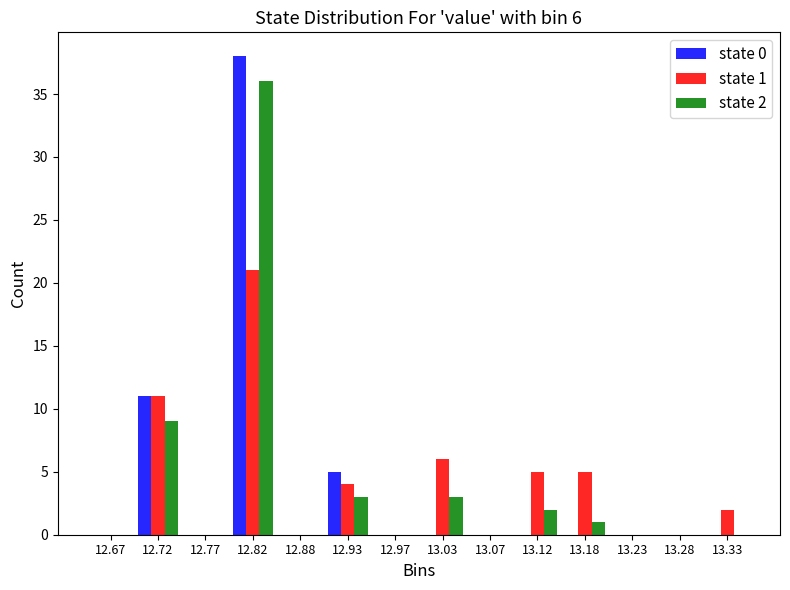

In the state 0 series, which range on the x-axis has the tallest bar?

12.80 to 12.85